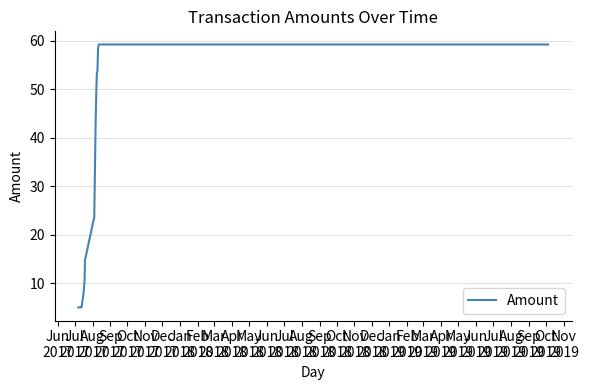

How many distinct data groups are displayed?

1